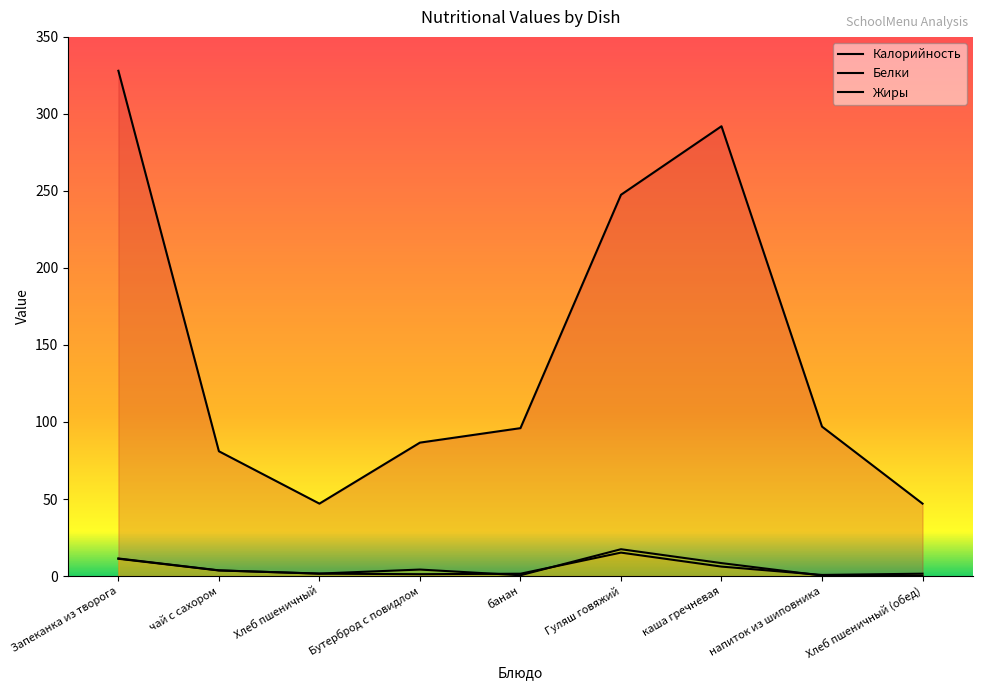

How many interior local peaks does the Жиры series have?

2